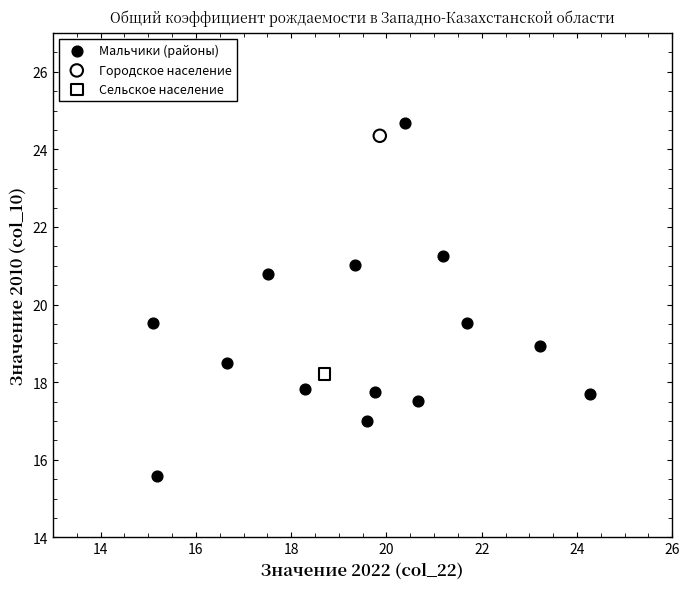

What are all the series names shown in the legend?

Мальчики (районы), Городское население, Сельское население